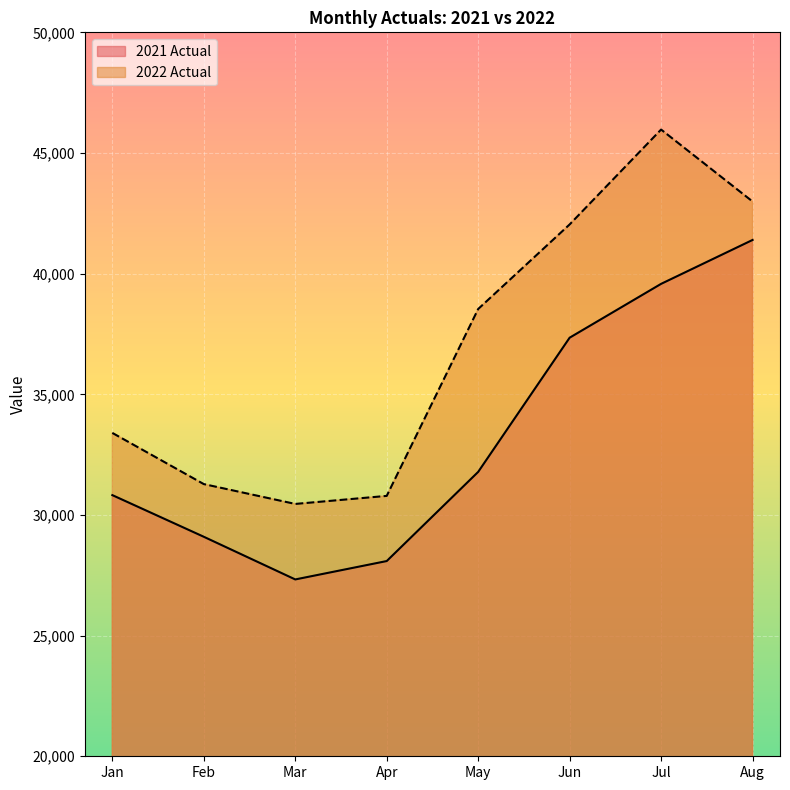

Which series has the largest total across all categories?

2022 Actual